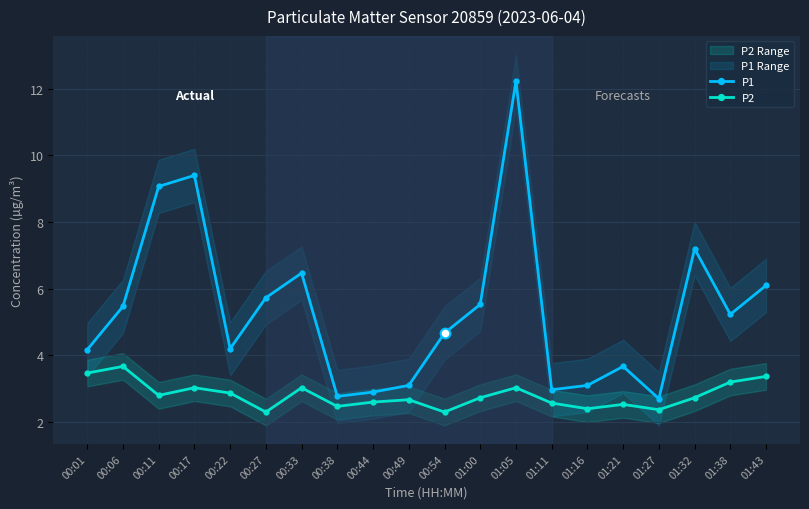

Is it true that P2 equals 2.7 at 01:00?

True